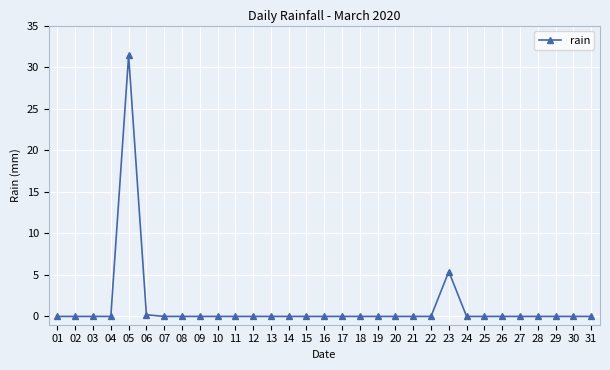

Reading left to right, extract all data points from this chart.

0.0	0.0	0.0	0.0	31.4	0.2	0.0	0.0	0.0	0.0	0.0	0.0	0.0	0.0	0.0	0.0	0.0	0.0	0.0	0.0	0.0	0.0	5.4	0.0	0.0	0.0	0.0	0.0	0.0	0.0	0.0